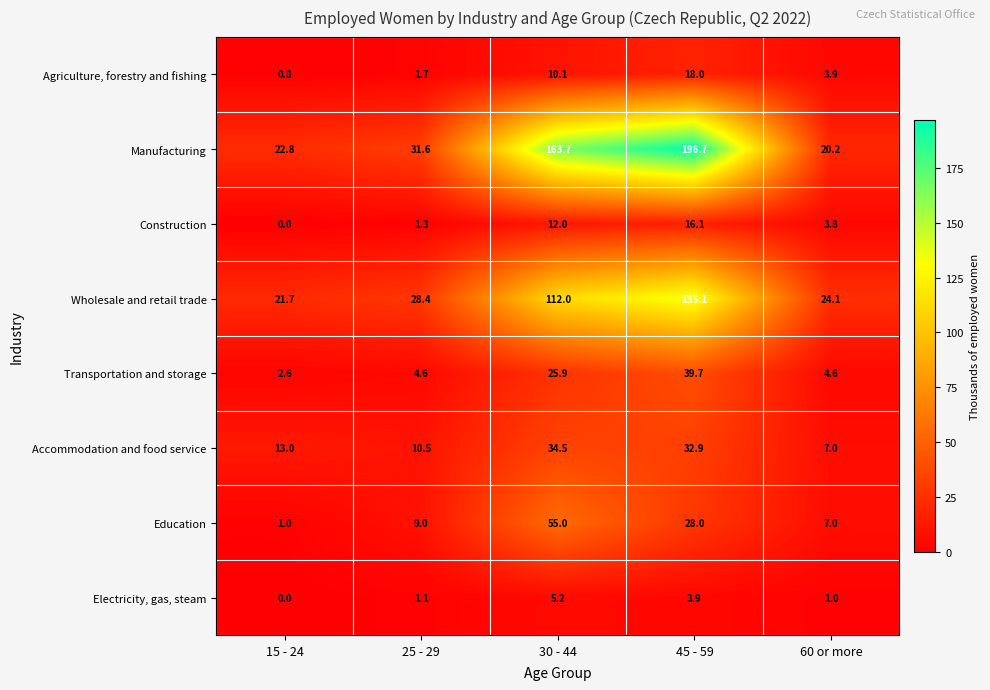

Which series has the largest total across all categories?

Manufacturing